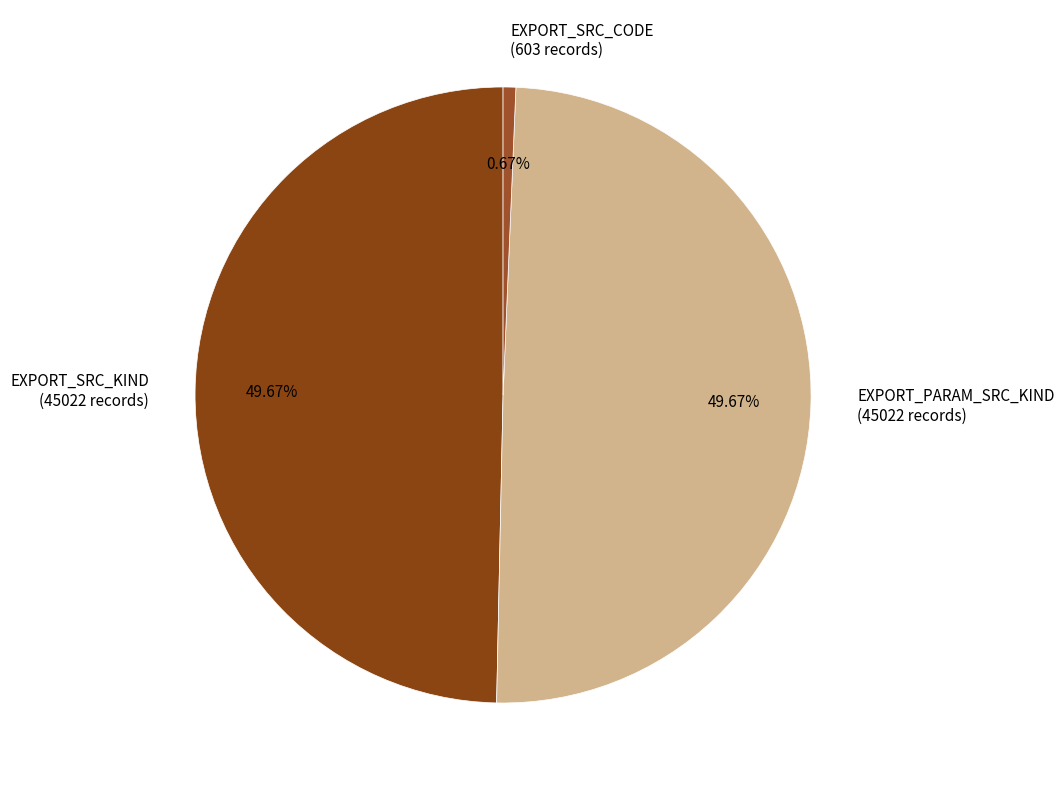

The EXPORT_PARAM_SRC_KIND slice represents 50% of the pie. True or false?

True